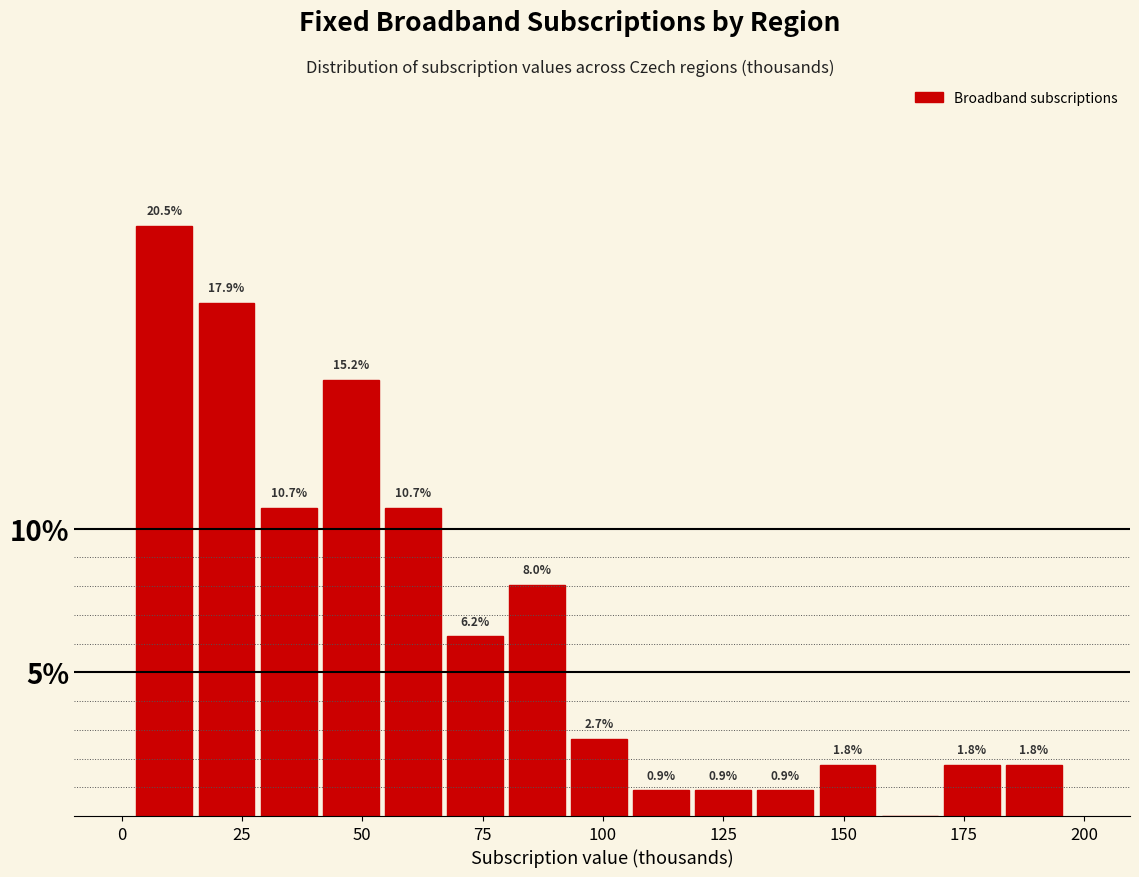

Around what value on the x-axis is the tallest bar? Give the approximate position of its centre, as read against the axis.

10